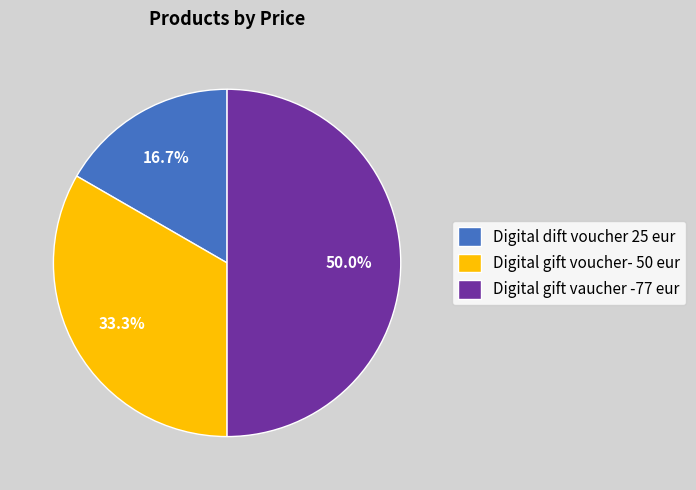

Combined, what portion of the pie is Digital gift voucher- 50 eur and Digital dift voucher 25 eur?

50.0%